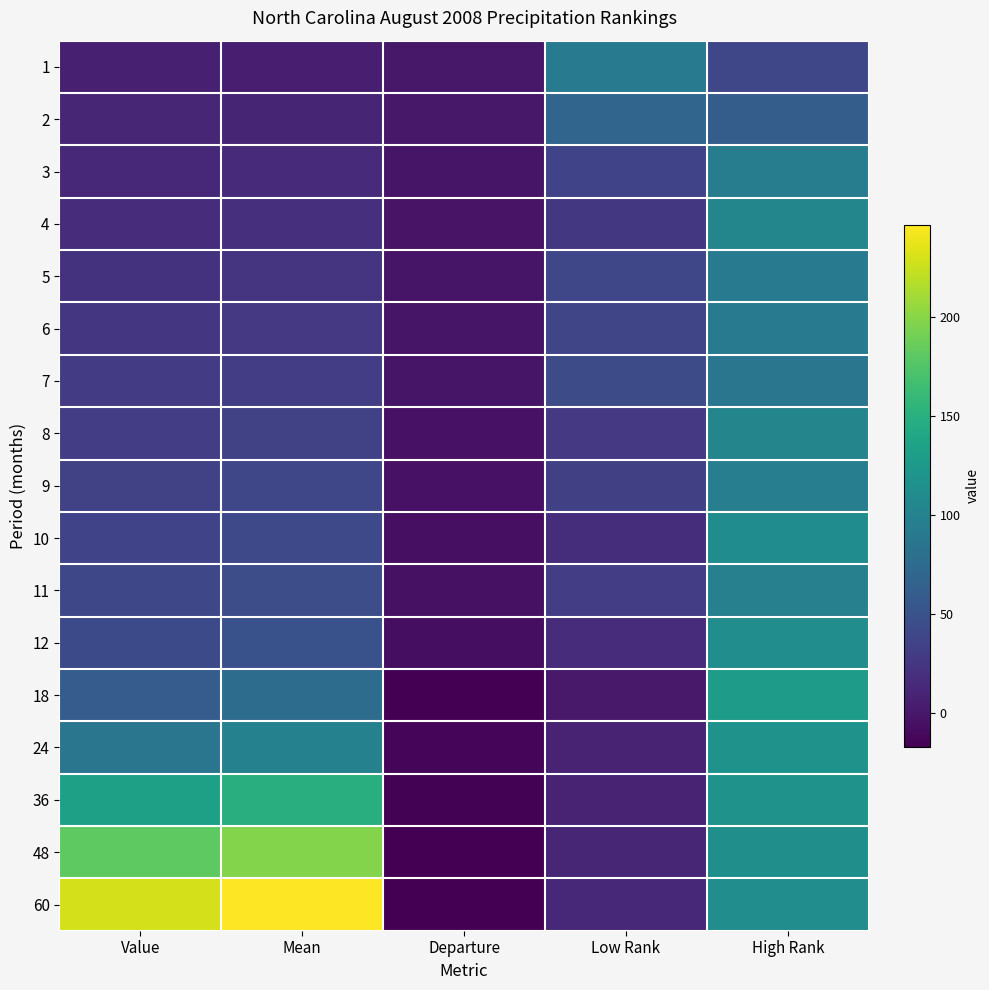

At Low Rank, list the series in order from largest to smallest.

1, 2, 7, 5, 6, 3, 9, 11, 8, 4, 10, 12, 60, 48, 24, 36, 18